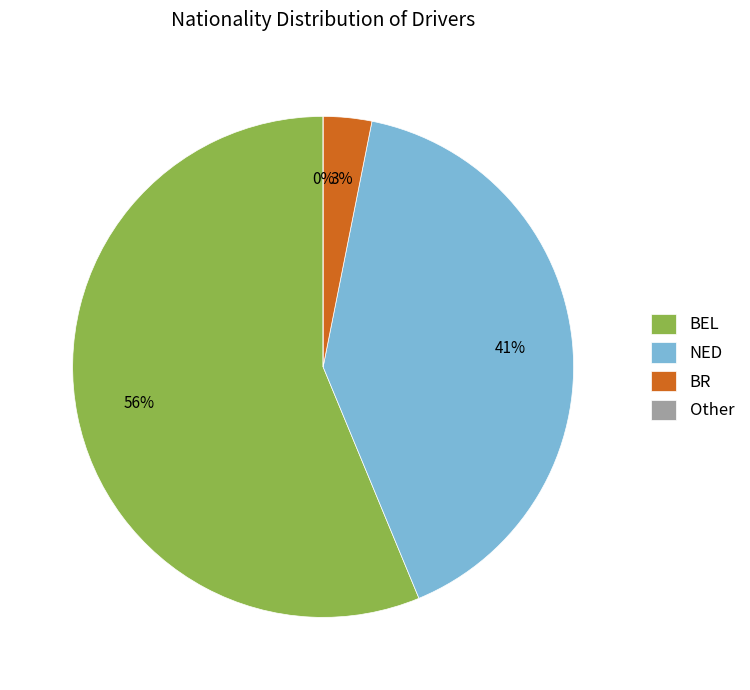

True or false: BR accounts for 1% of the total.

False